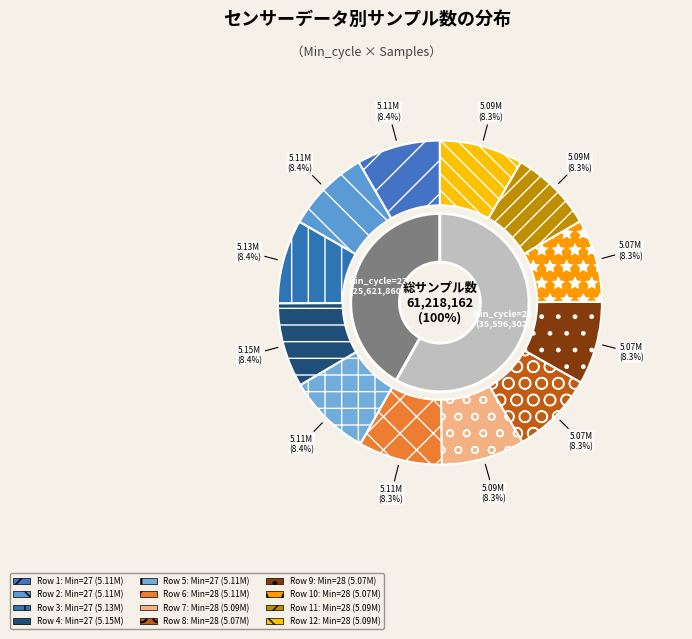

Between 28 and 28, which is larger?

28